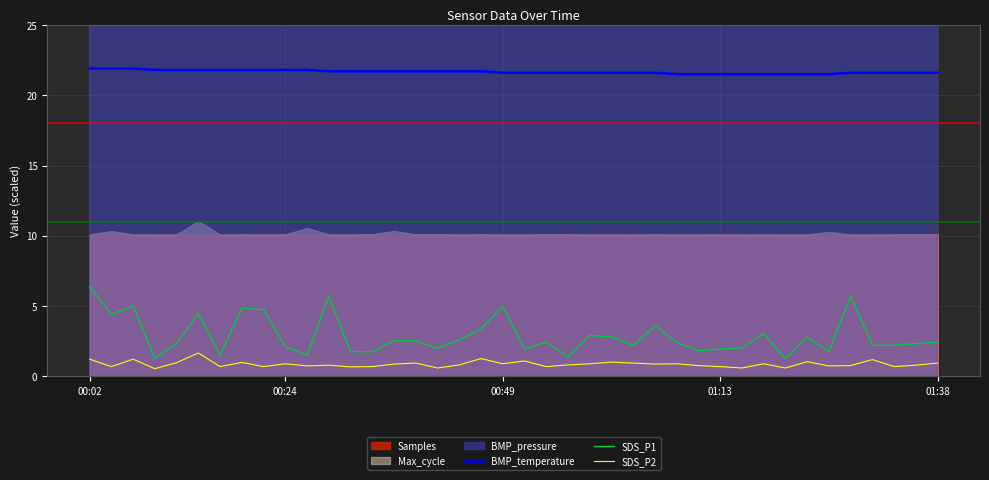

What is the difference between the maximum and second lowest values in the BMP_temperature series?

0.4